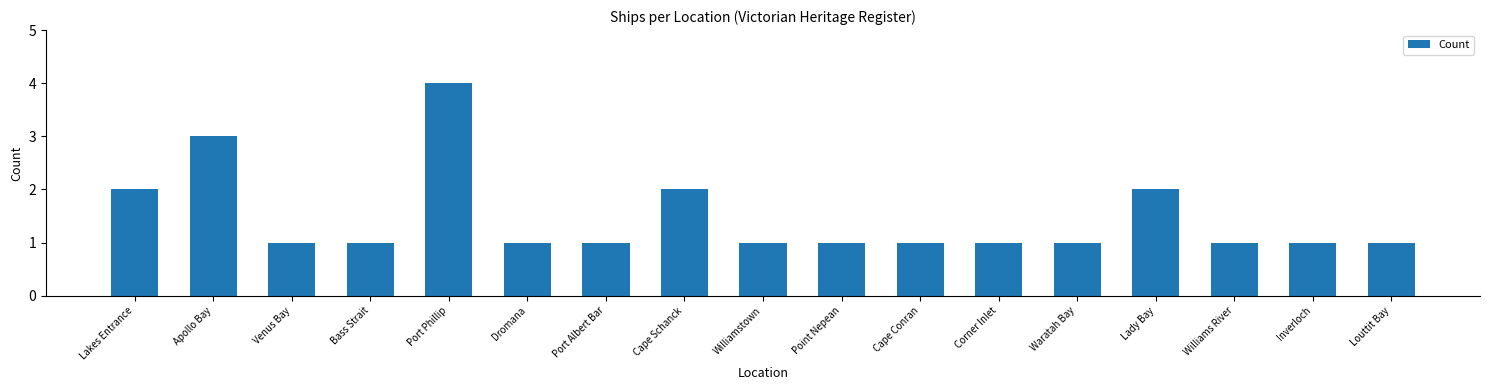

Reading left to right, transcribe all the data shown in this chart.

Lakes Entrance=2	Apollo Bay=3	Venus Bay=1	Bass Strait=1	Port Phillip=4	Dromana=1	Port Albert Bar=1	Cape Schanck=2	Williamstown=1	Point Nepean=1	Cape Conran=1	Corner Inlet=1	Waratah Bay=1	Lady Bay=2	Williams River=1	Inverloch=1	Louttit Bay=1